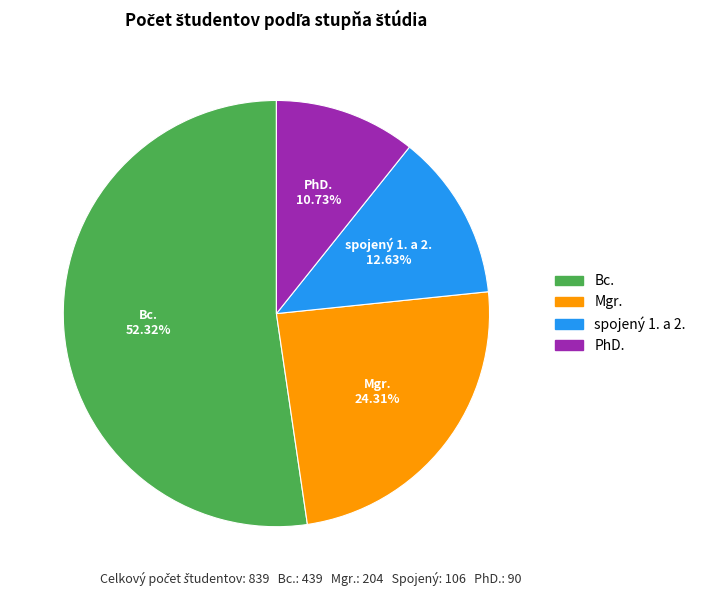

What is the total percentage of PhD. and Mgr.?

35.0%